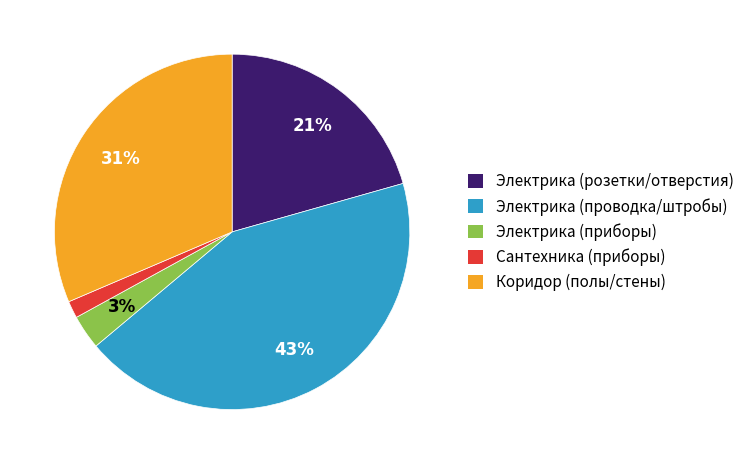

Does any single category account for the majority?

No